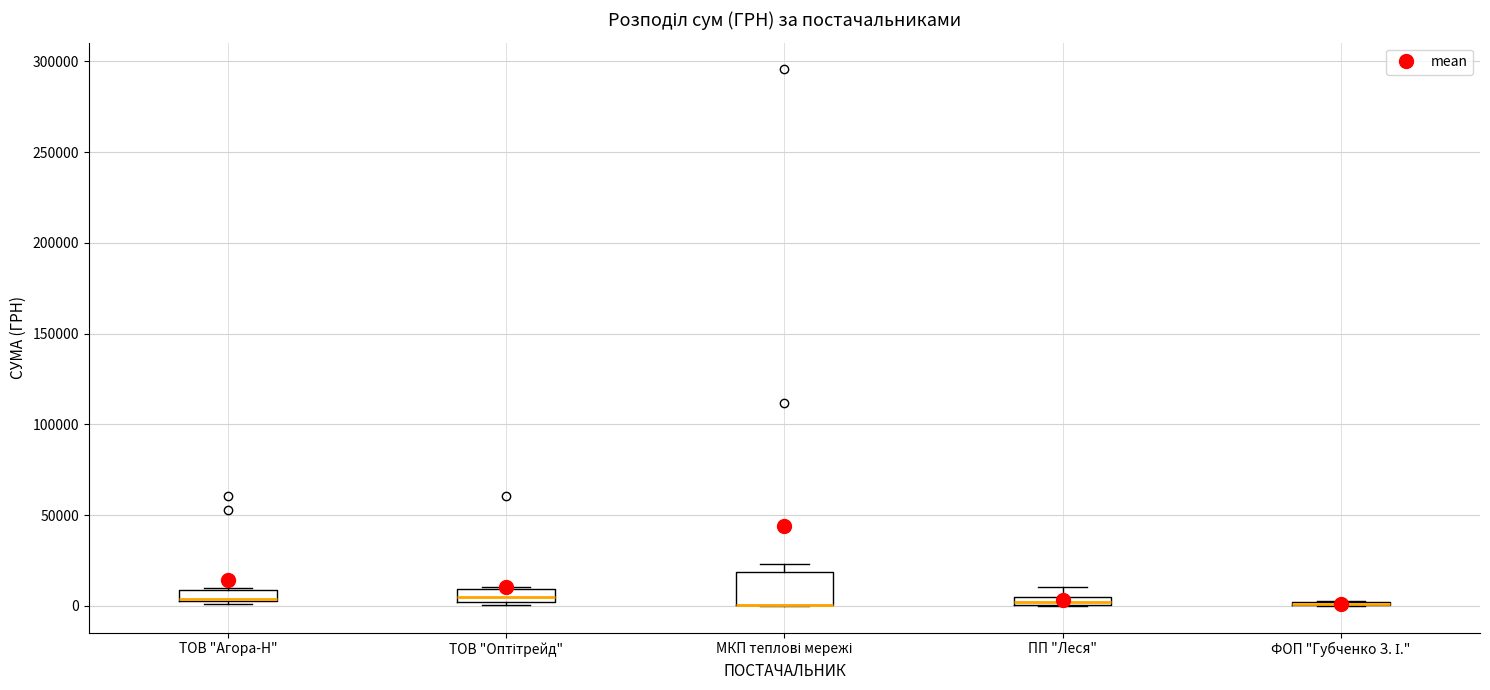

Which box is the tallest, from its lower edge to its upper edge?

МКП теплові мережі